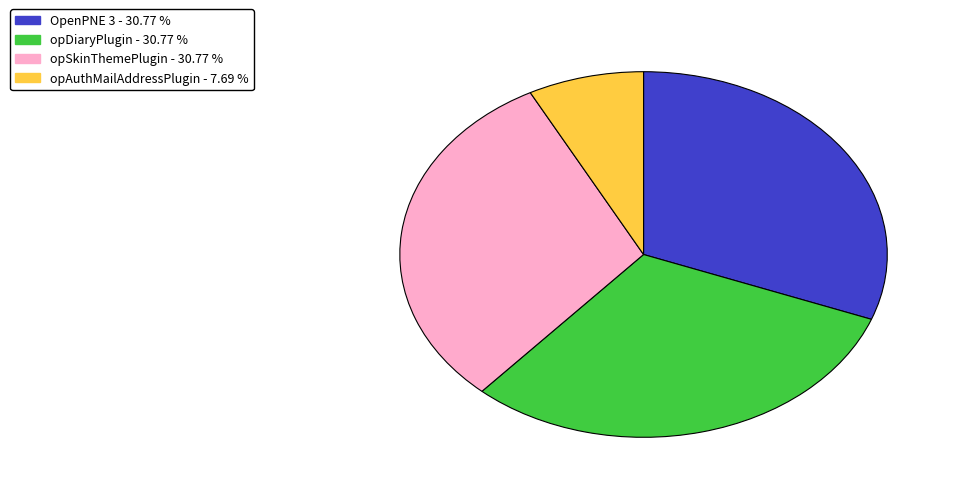

Is the sum of OpenPNE 3 and opDiaryPlugin greater than half?

Yes